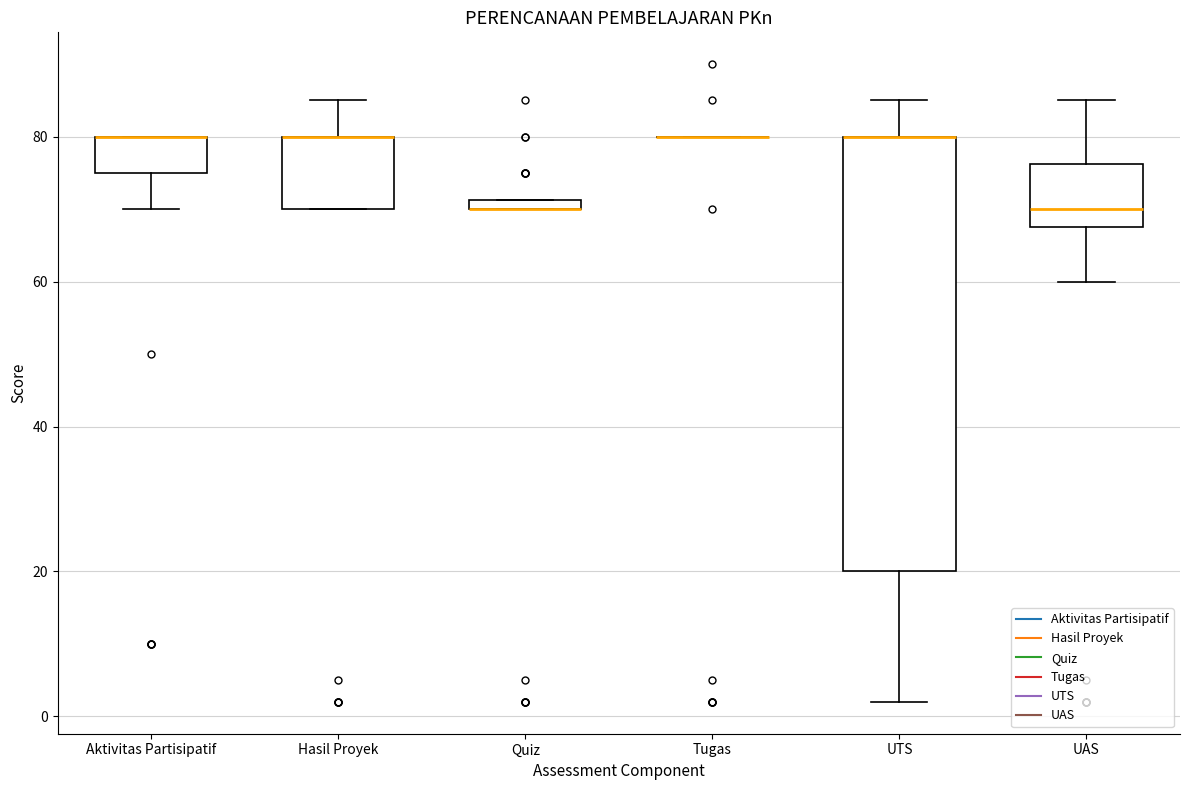

Which box is the tallest, from its lower edge to its upper edge?

UTS